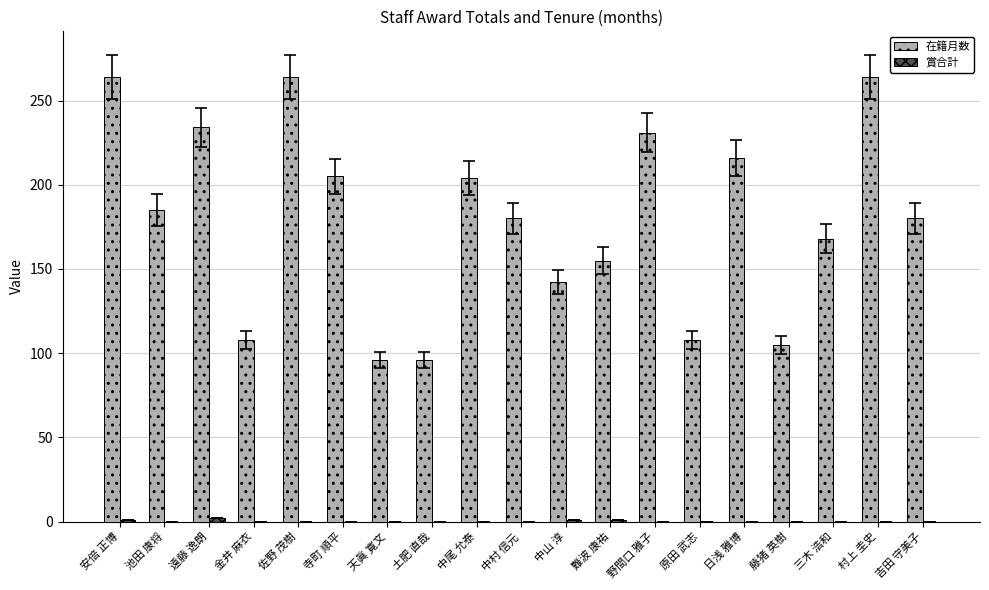

What is the greatest value displayed?

264